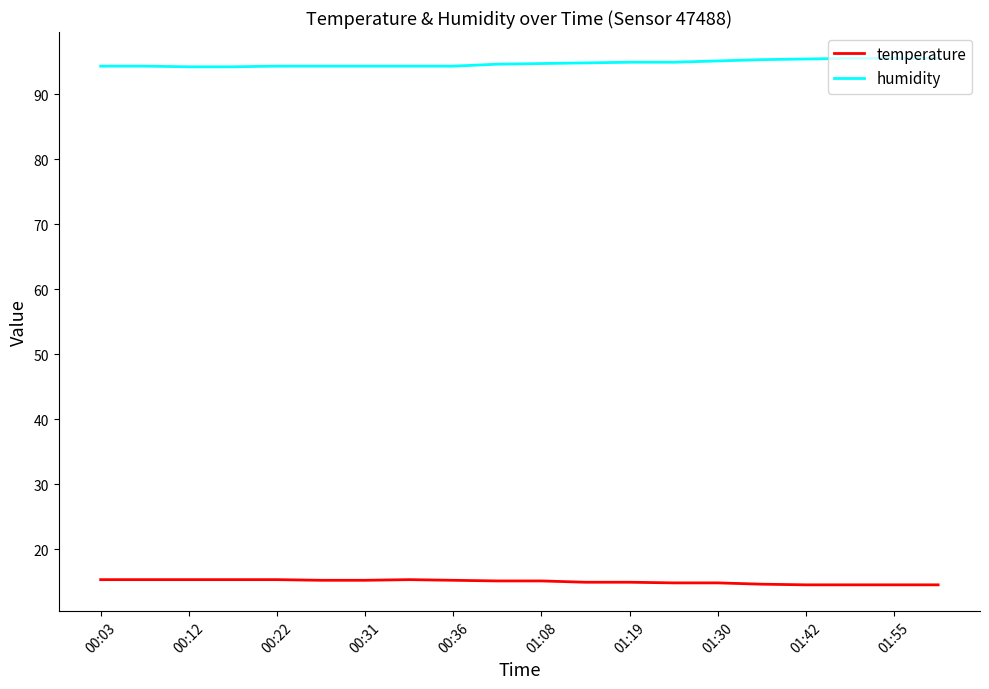

Rank the series by their average value, from lowest to highest.

temperature, humidity